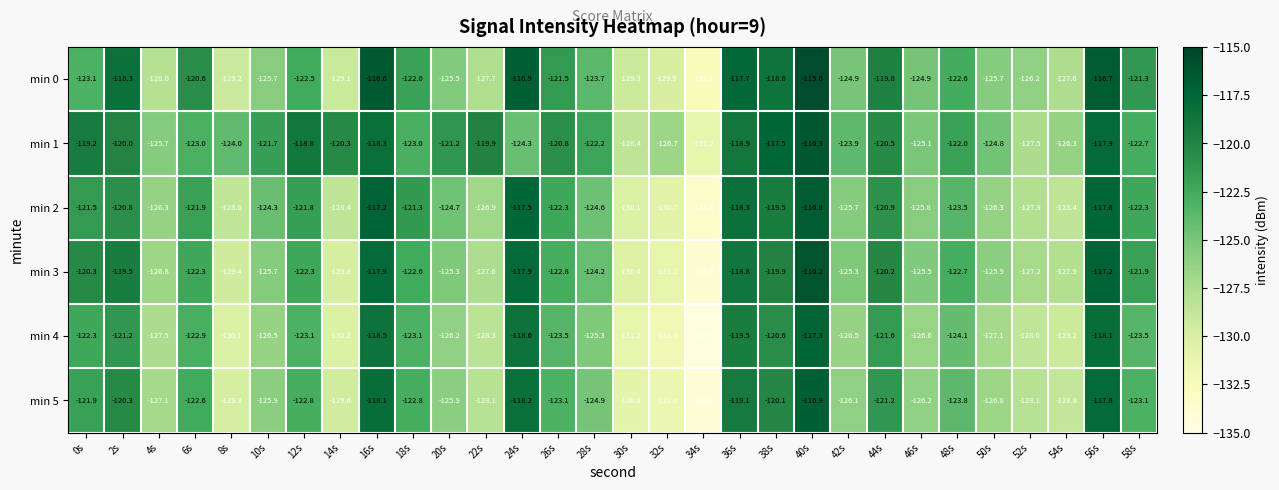

What is the sum of the min 2 values at 42s and 36s?

-244.0